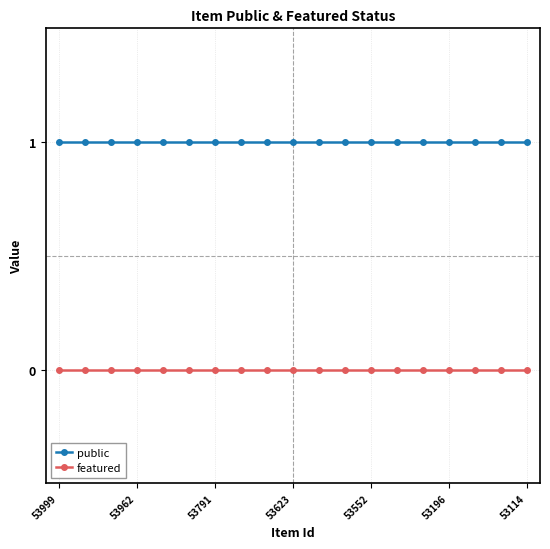

True or false: public and featured cross at least once.

False